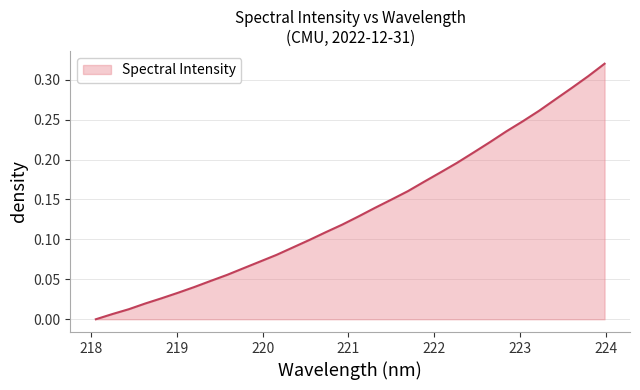

How many lines are shown in the chart?

1